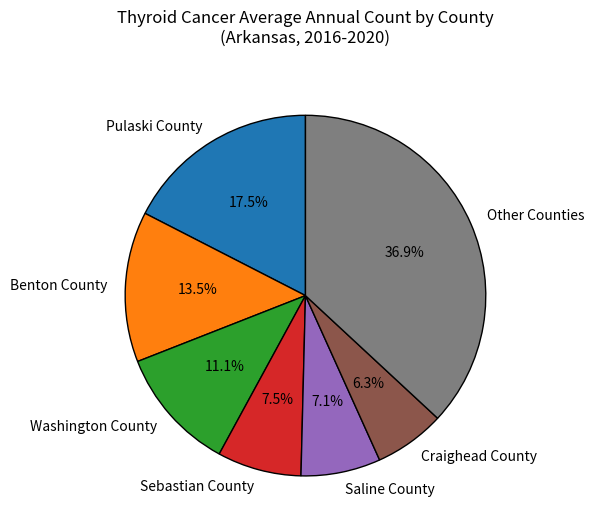

What portion of the pie excludes Pulaski County?

82.5%